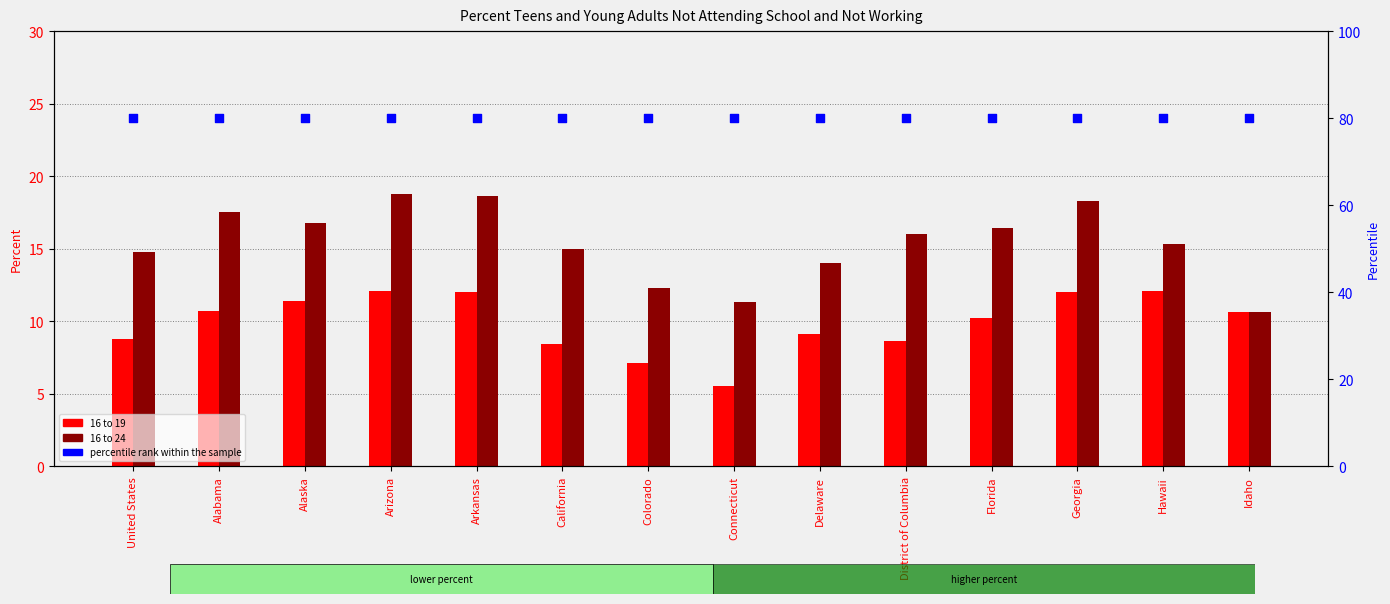

Which series has the largest Y range (max minus min)?

16 to 24